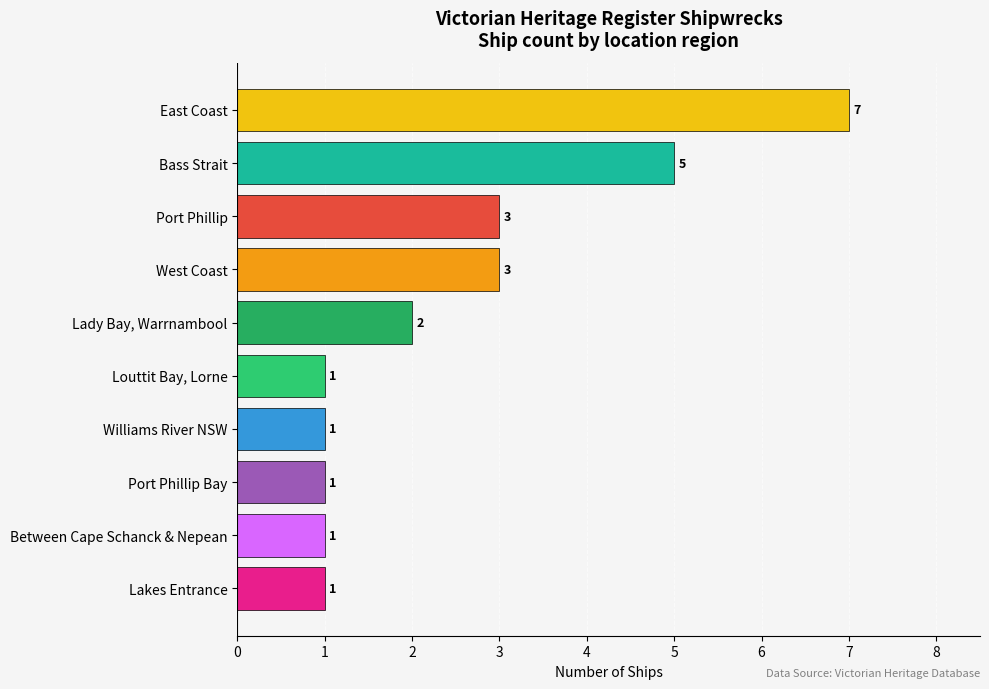

How many values are between 1 and 3?

8